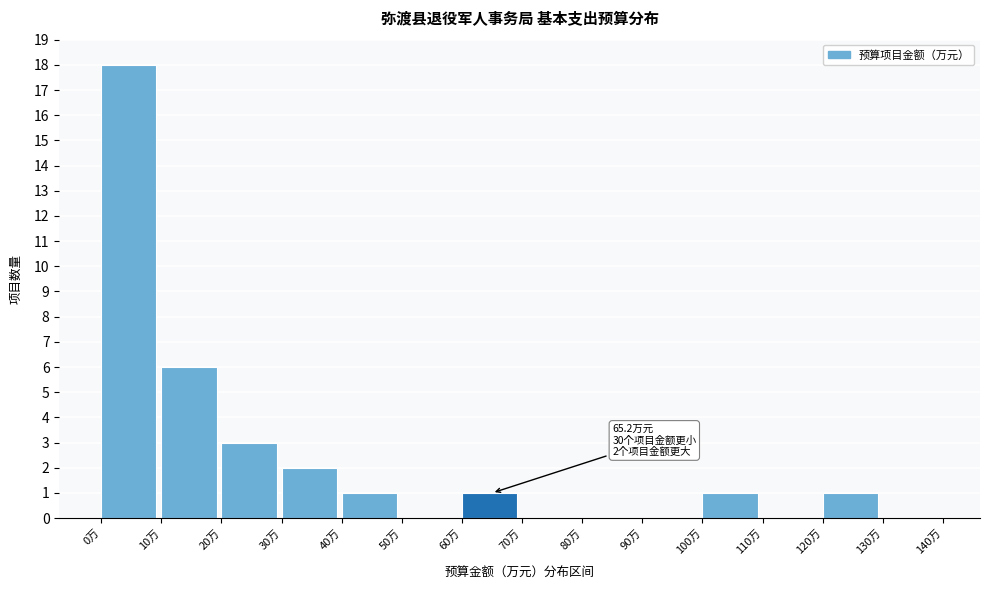

Which range on the x-axis has the tallest bar?

0 to 10